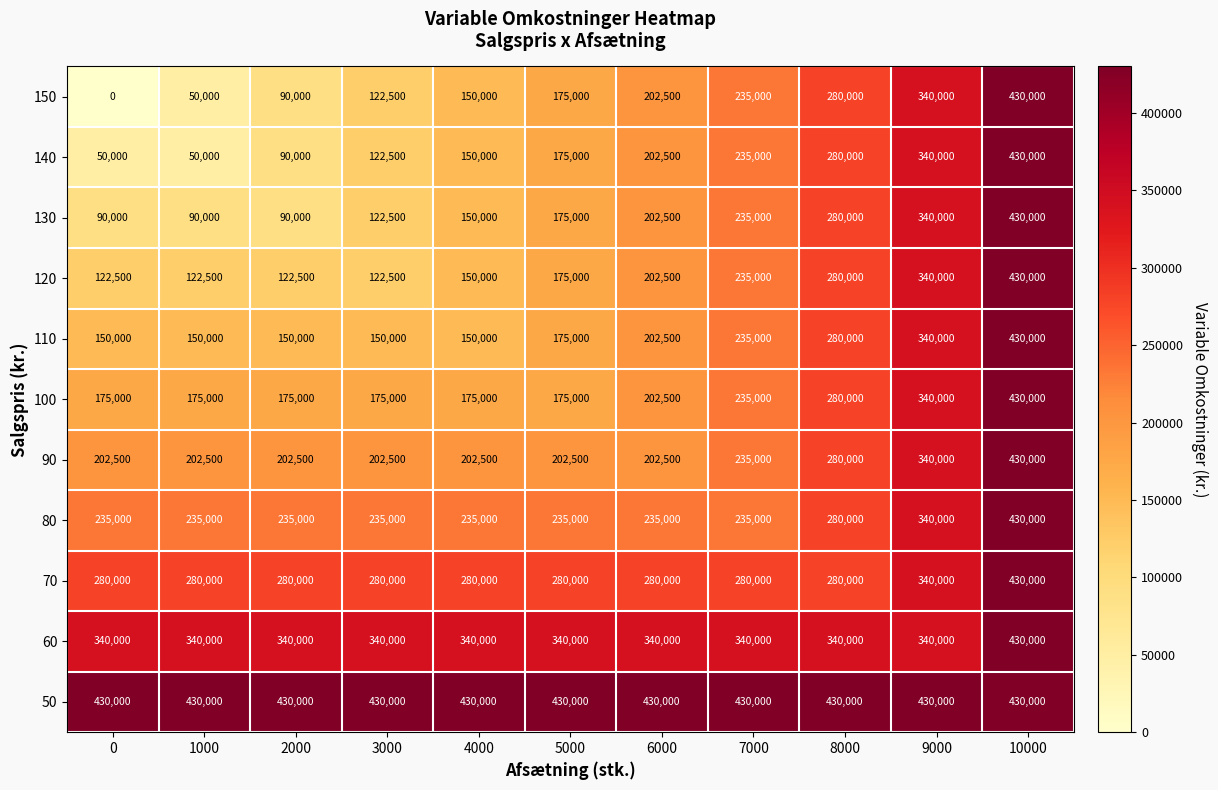

Which series has the largest range (max minus min)?

150